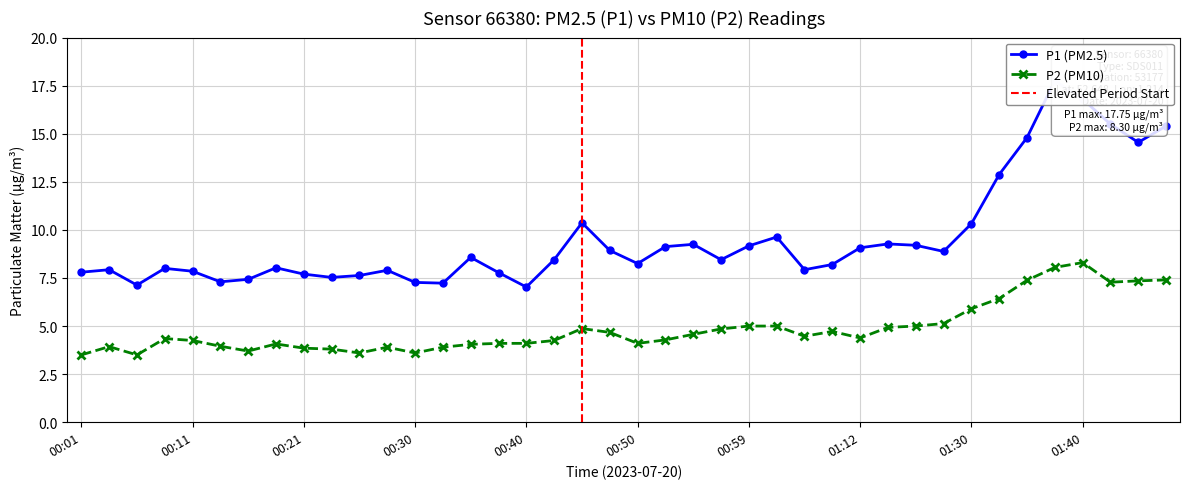

At which label does P2 reach its minimum?

00:01